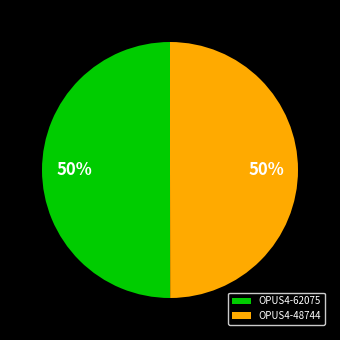

To the nearest percent, what is the combined percentage of OPUS4-62075 and OPUS4-48744?

100%